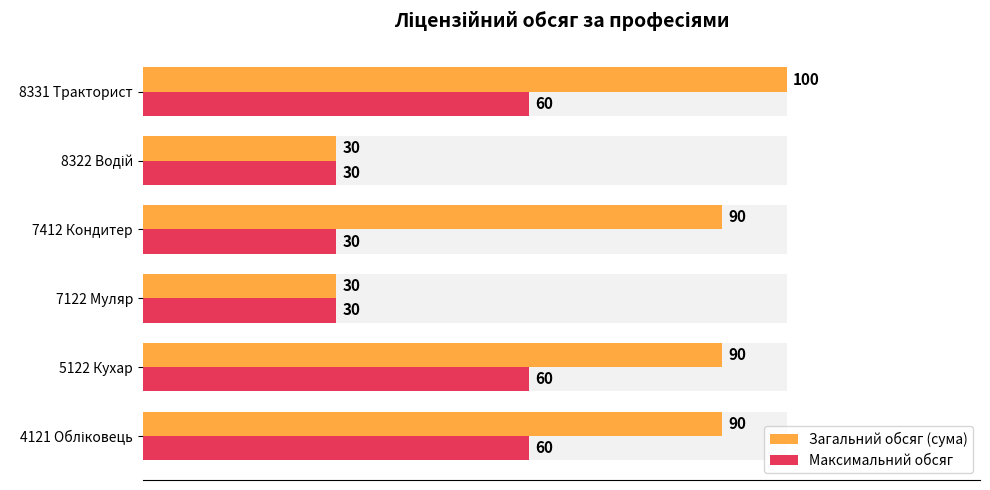

Count the Загальний обсяг (сума) values in the range 30 to 90.

5